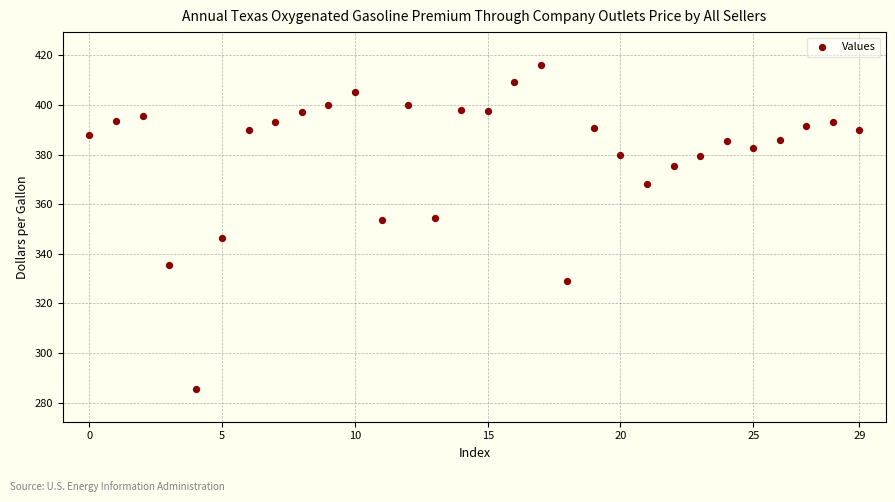

Count the number of points in this scatter plot.

30